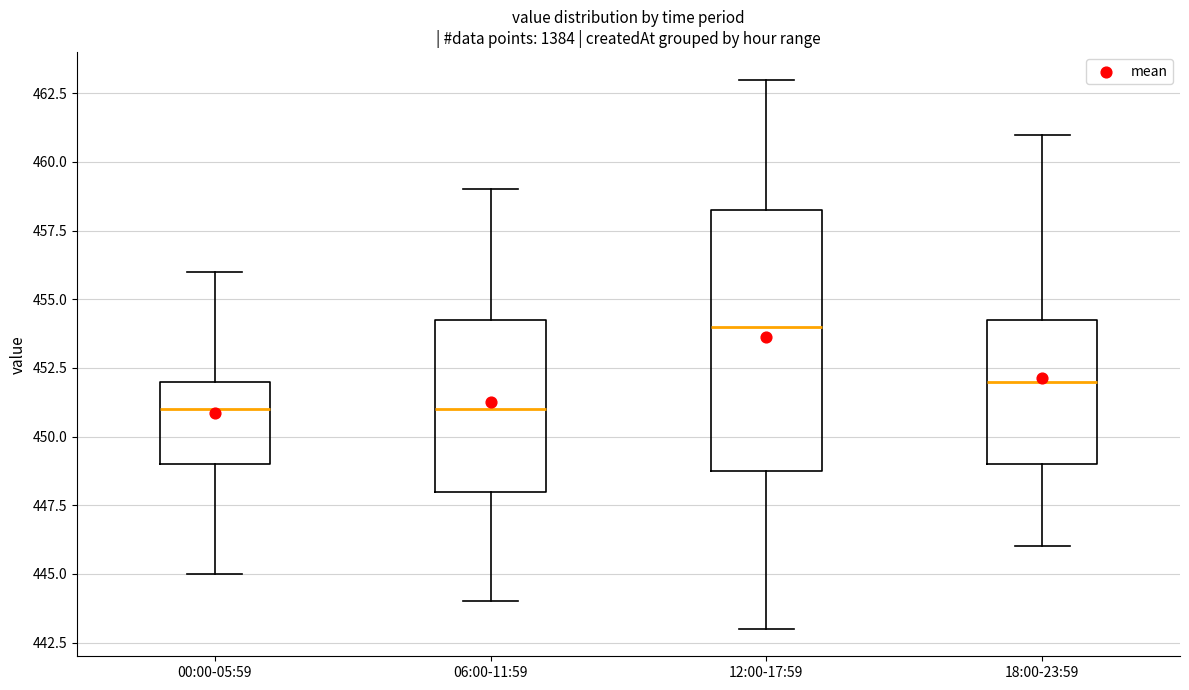

Which box has the highest median line?

12:00-17:59